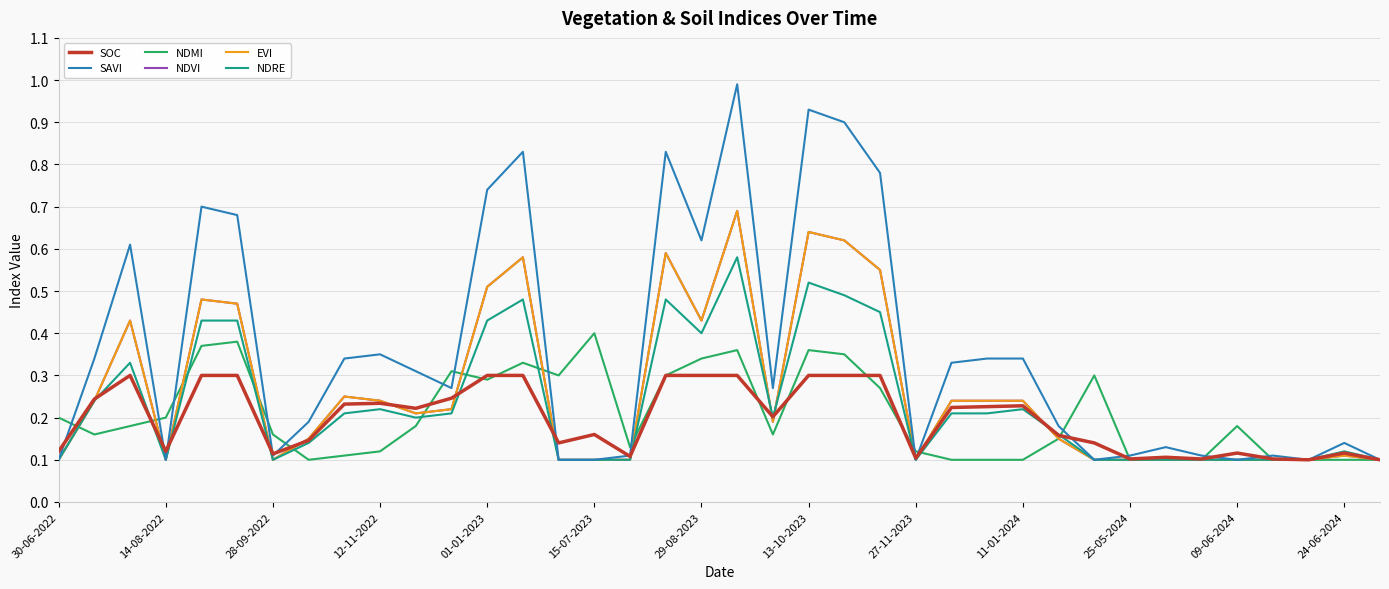

Does the chart have visible grid lines?

Yes